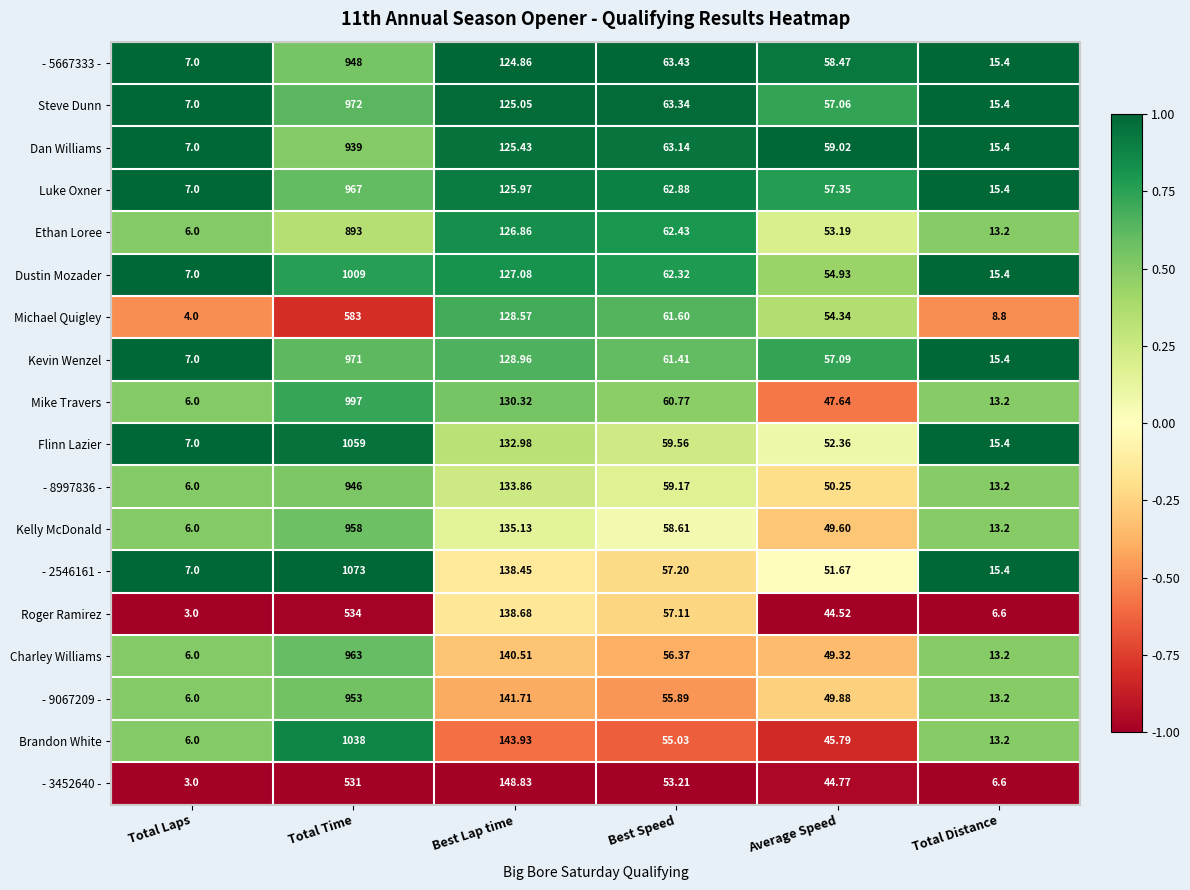

Where is - 2546161 - nearest to the value 540?

Best Lap time